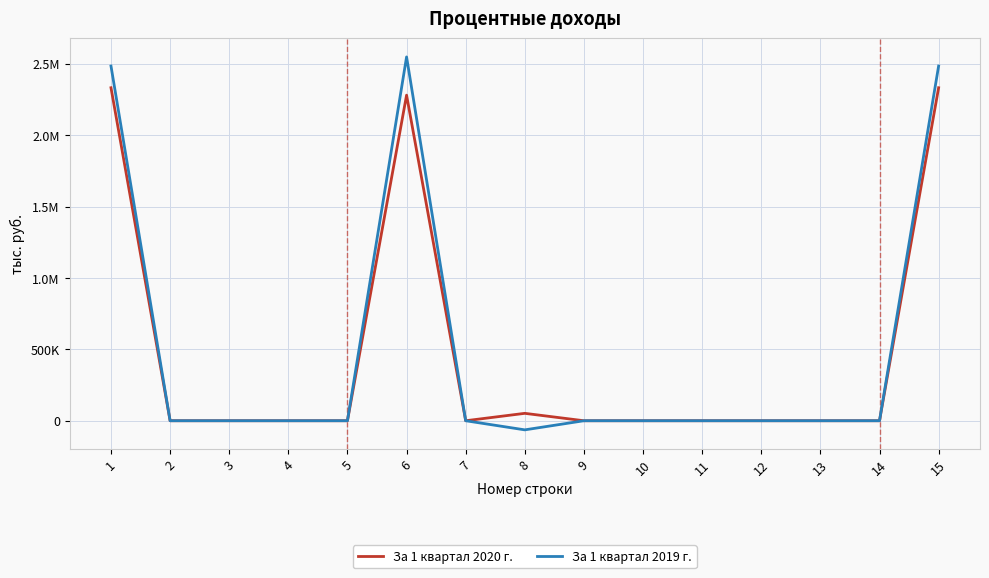

Which has a higher value, 3 or 6?

6